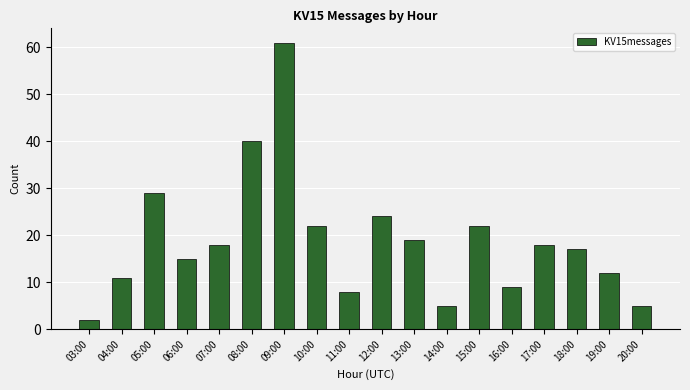

What is the difference between the maximum and second lowest values?

56